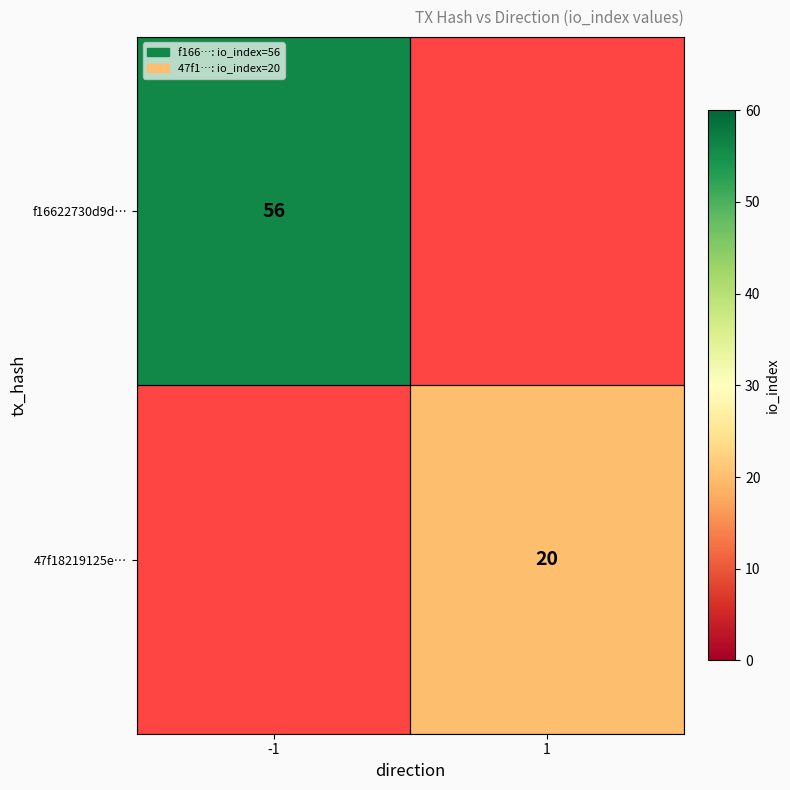

At which category does the chart reach its peak across all series?

-1